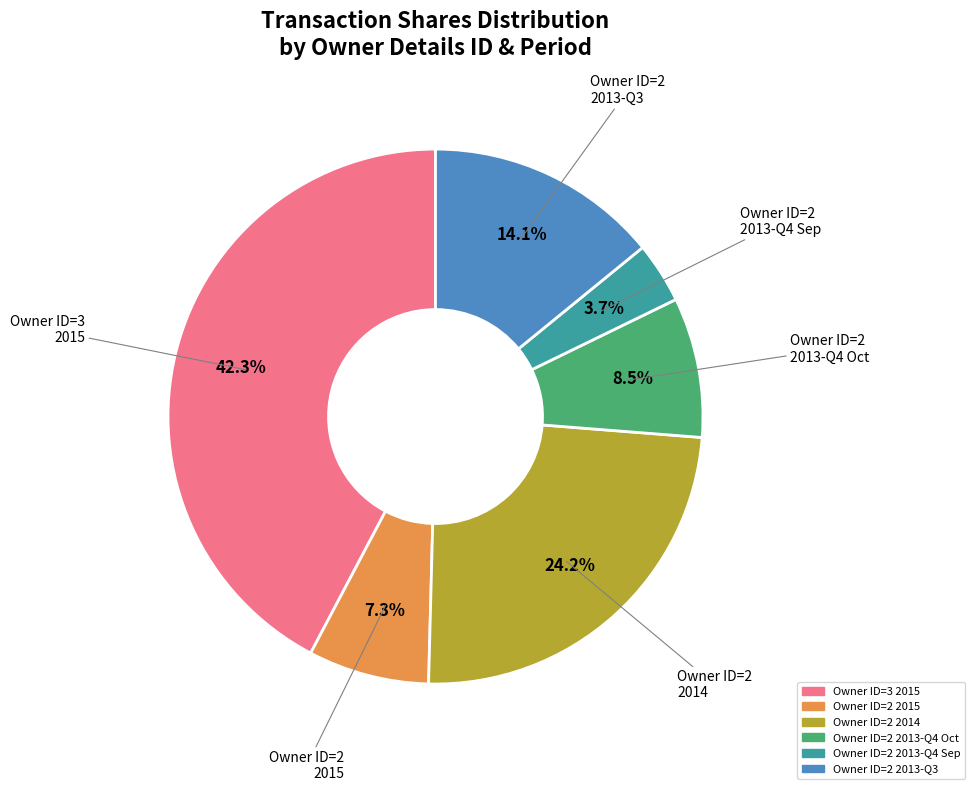

Count the number of slices in the pie.

6